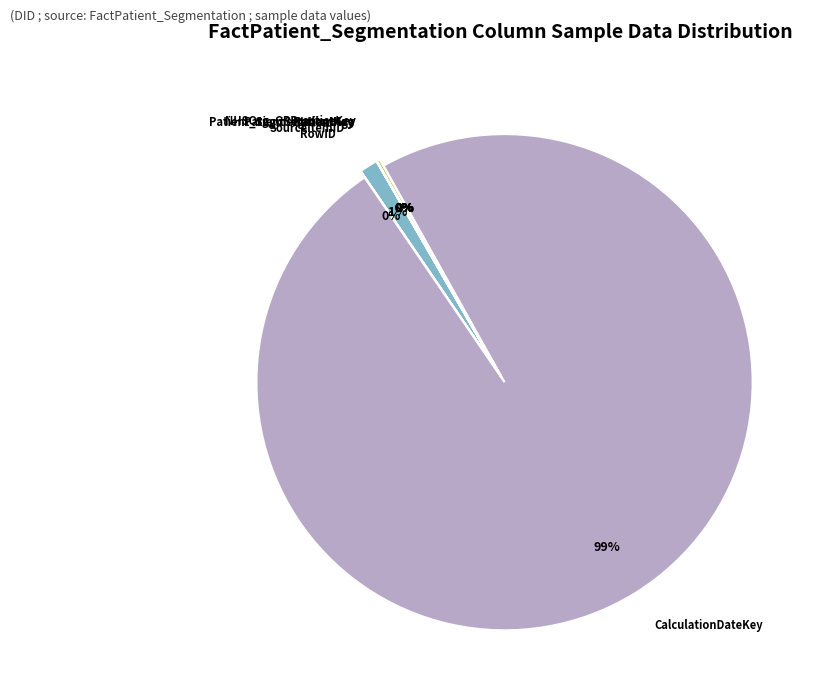

Which category has the biggest portion of the pie?

CalculationDateKey